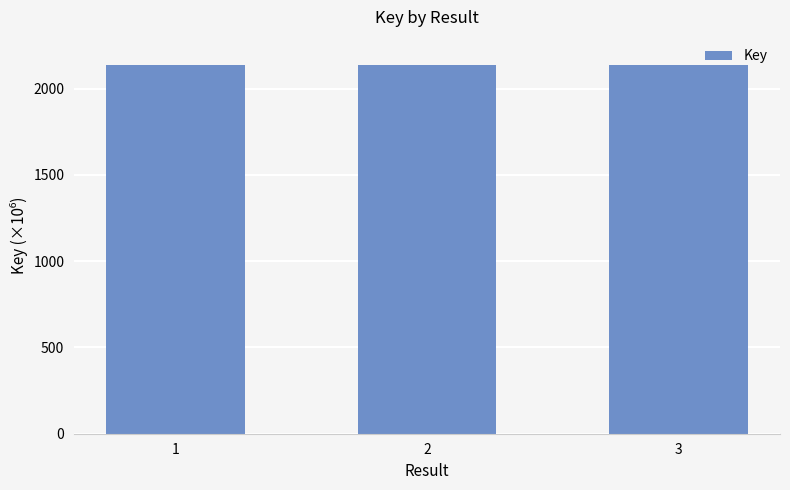

Rank the categories by value from lowest to highest.

1, 2, 3